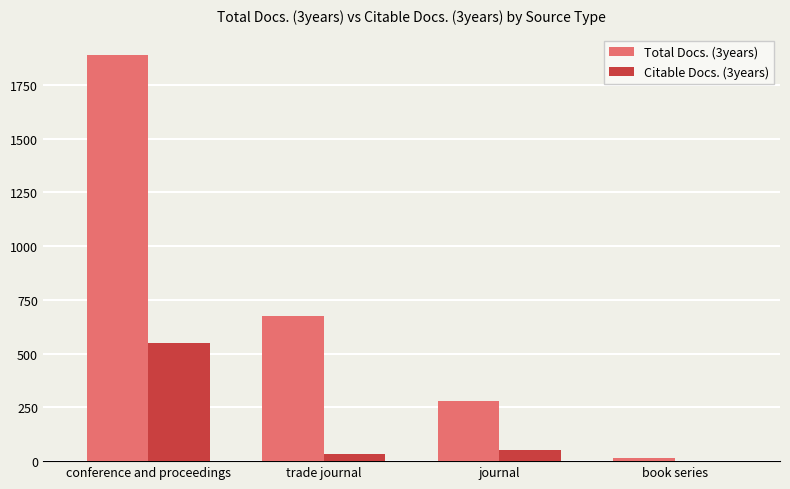

Count the number of categories in the chart.

4